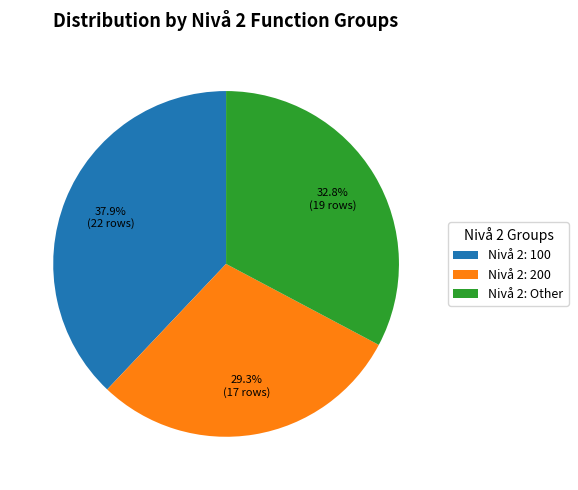

Which slice is the smallest?

Nivå 2: 200